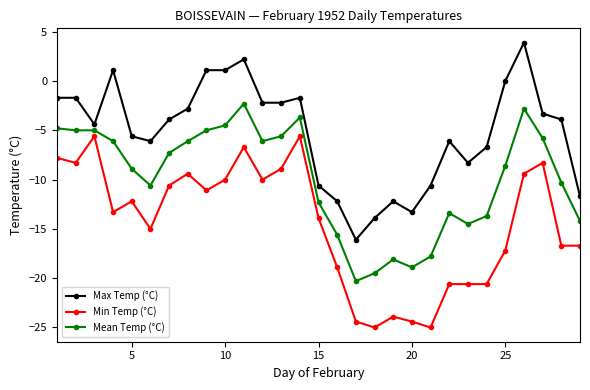

What is the value of the Min Temp (°C) point at the 10th from the left?

-10.0